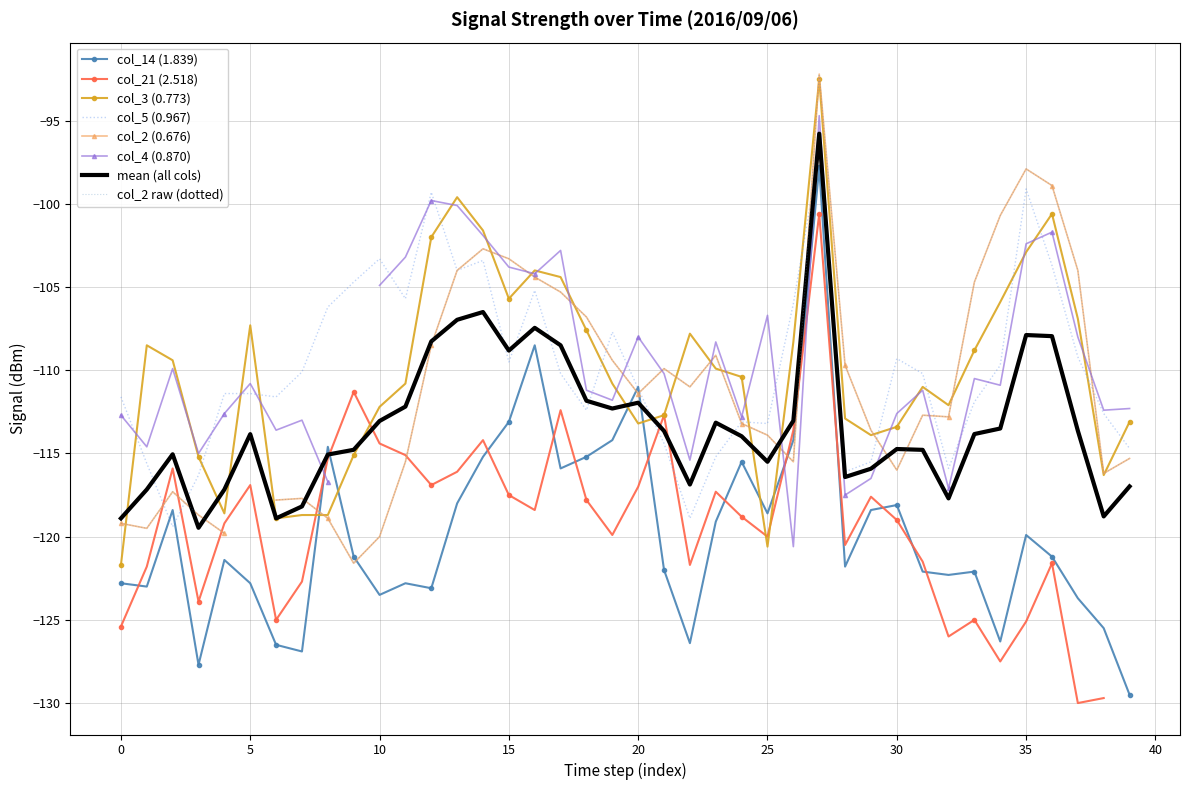

The value of col_3 (0.773) at 13 is -99.6. True or false?

True